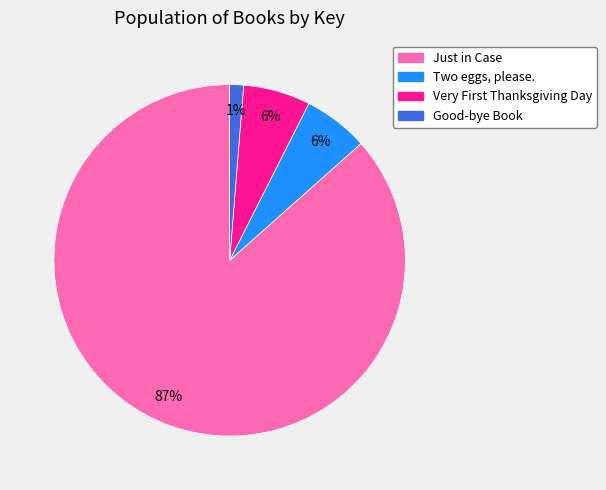

Count the number of slices in the pie.

4